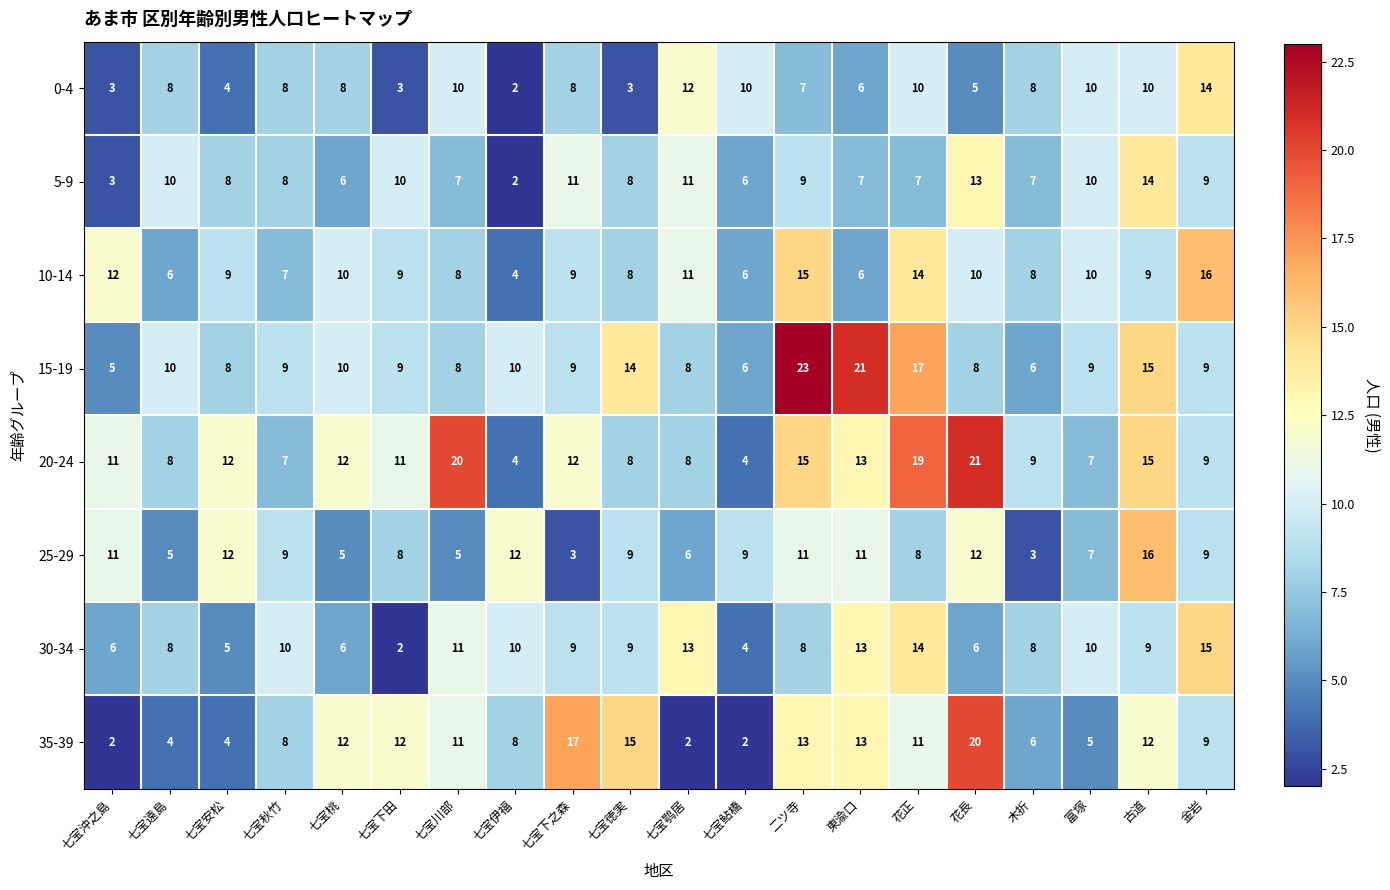

What is the total value across all series at 金岩?

90